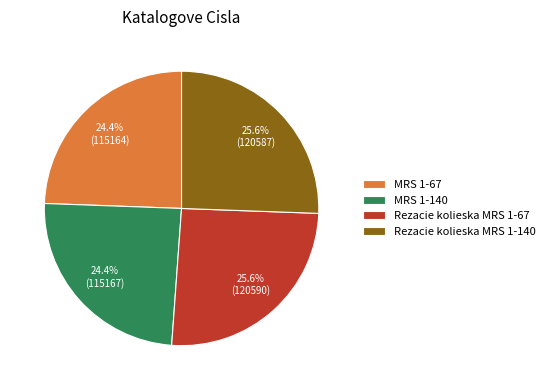

Is there any slice that represents more than half of the pie?

No